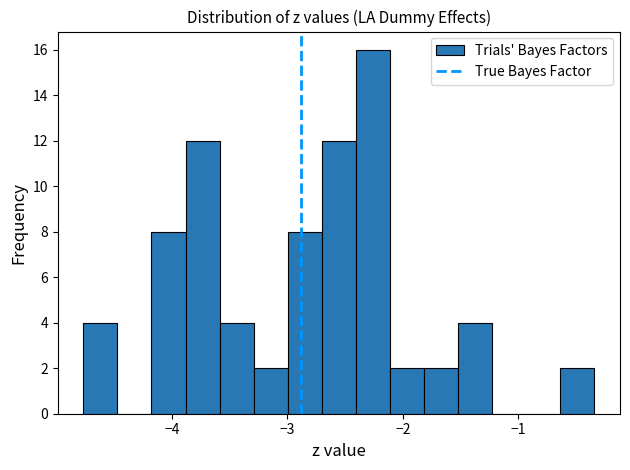

Read against the x-axis, roughly where is the centre of the tallest bar?

-2.3